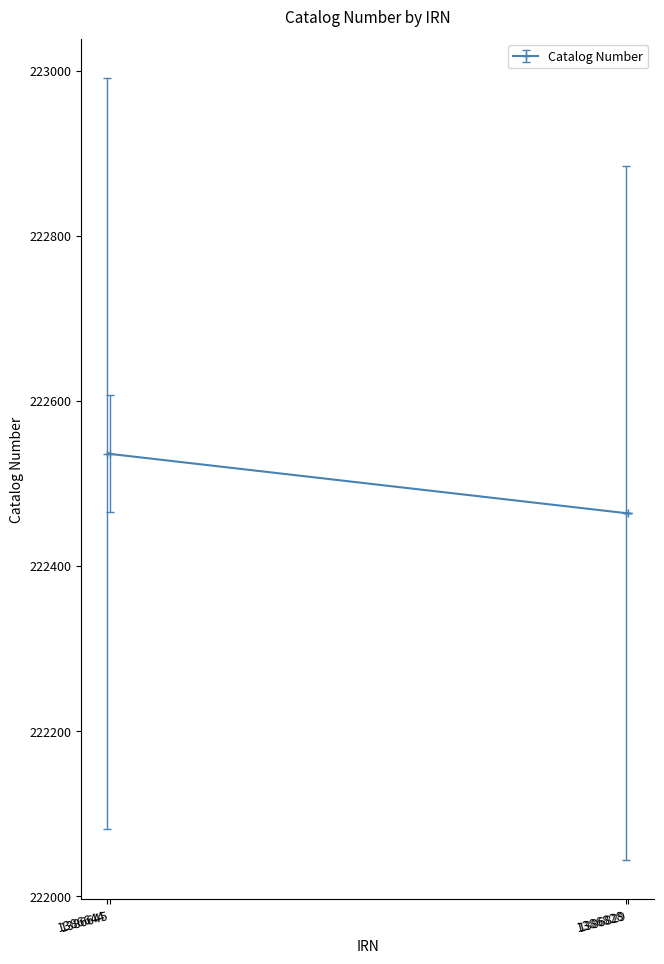

Rank the categories by value from highest to lowest.

1386644, 1386645, 1386829, 1386828